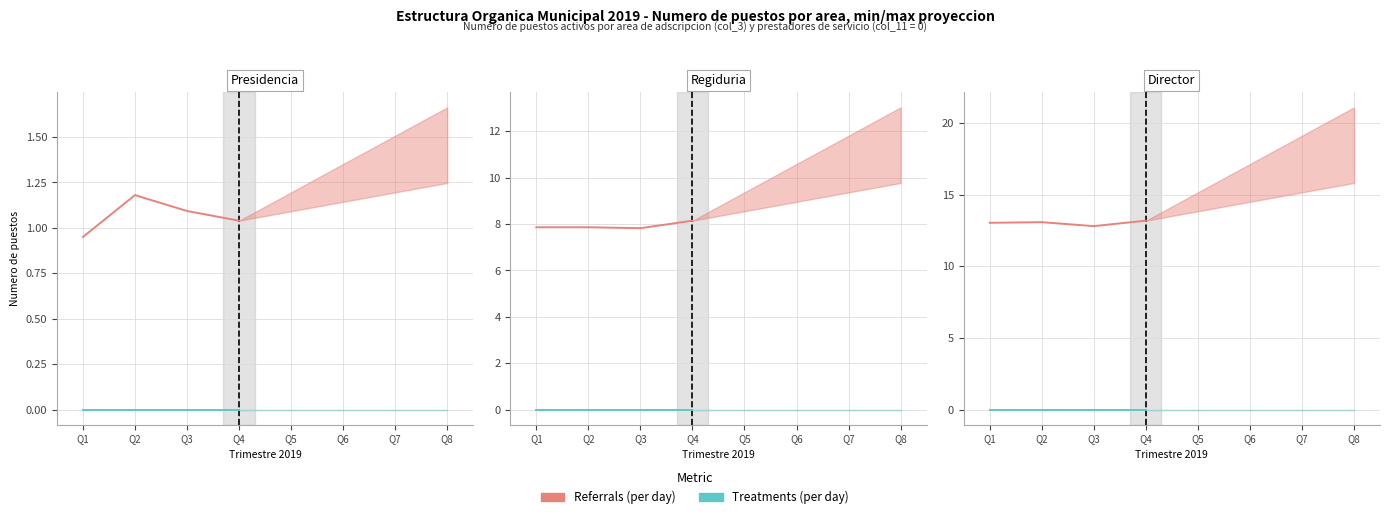

At which category does the chart reach its peak across all series?

Q4